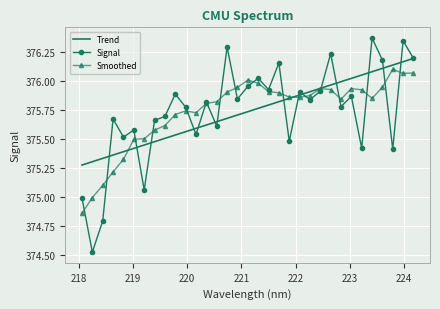

Which series has the widest spread of values?

Signal